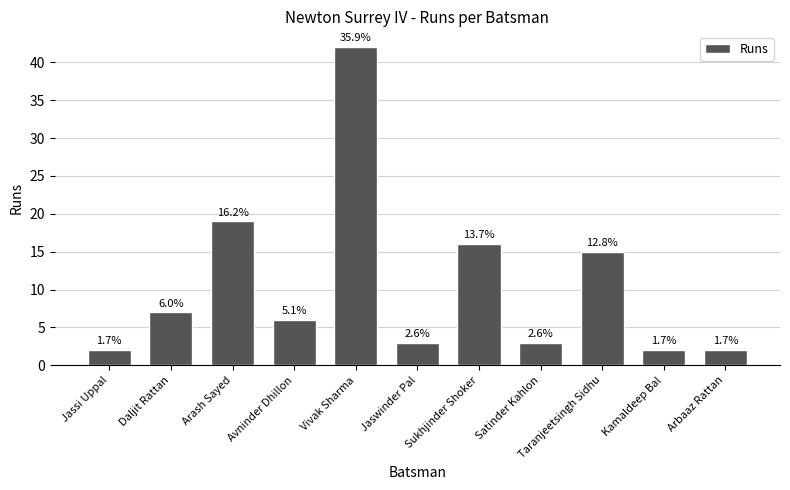

Does the chart contain any negative values?

No